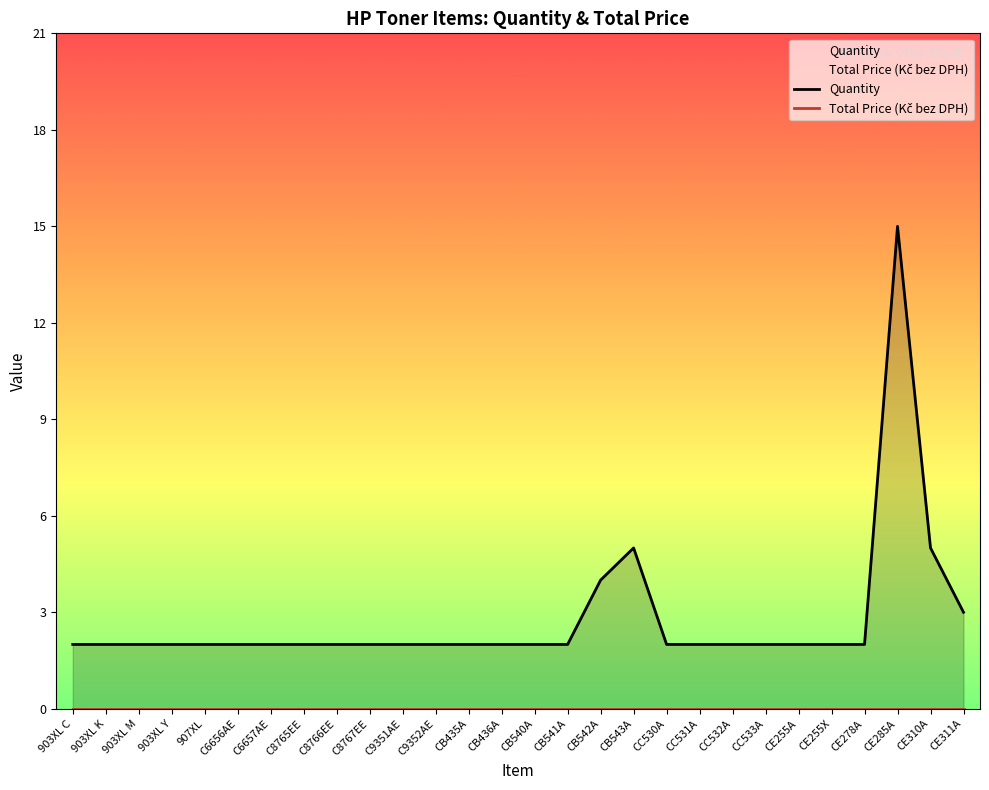

Reading left to right, what are all the values shown in this chart?

Quantity: 903XL C=2	903XL K=2	903XL M=2	903XL Y=2	907XL=2	C6656AE=2	C6657AE=2	C8765EE=2	C8766EE=2	C8767EE=2	C9351AE=2	C9352AE=2	CB435A=2	CB436A=2	CB540A=2	CB541A=2	CB542A=4	CB543A=5	CC530A=2	CC531A=2	CC532A=2	CC533A=2	CE255A=2	CE255X=2	CE278A=2	CE285A=15	CE310A=5	CE311A=3
Total Price (Kč bez DPH): 903XL C=0	903XL K=0	903XL M=0	903XL Y=0	907XL=0	C6656AE=0	C6657AE=0	C8765EE=0	C8766EE=0	C8767EE=0	C9351AE=0	C9352AE=0	CB435A=0	CB436A=0	CB540A=0	CB541A=0	CB542A=0	CB543A=0	CC530A=0	CC531A=0	CC532A=0	CC533A=0	CE255A=0	CE255X=0	CE278A=0	CE285A=0	CE310A=0	CE311A=0